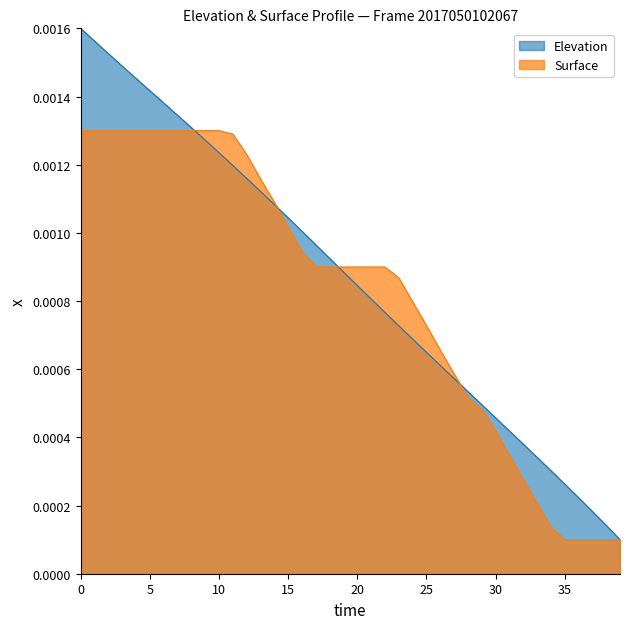

How many categories are shown in the chart?

40